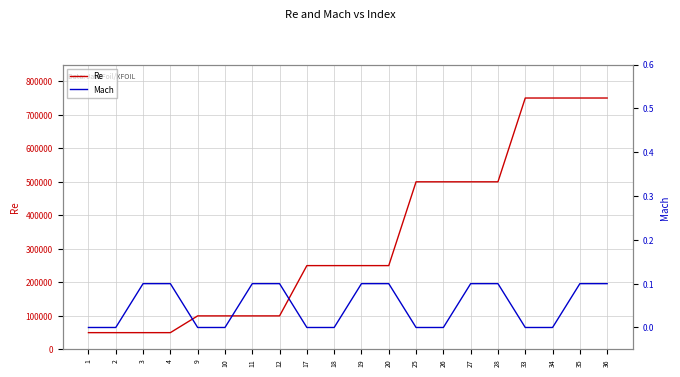

At how many categories does at least one series exceed 233493?

12